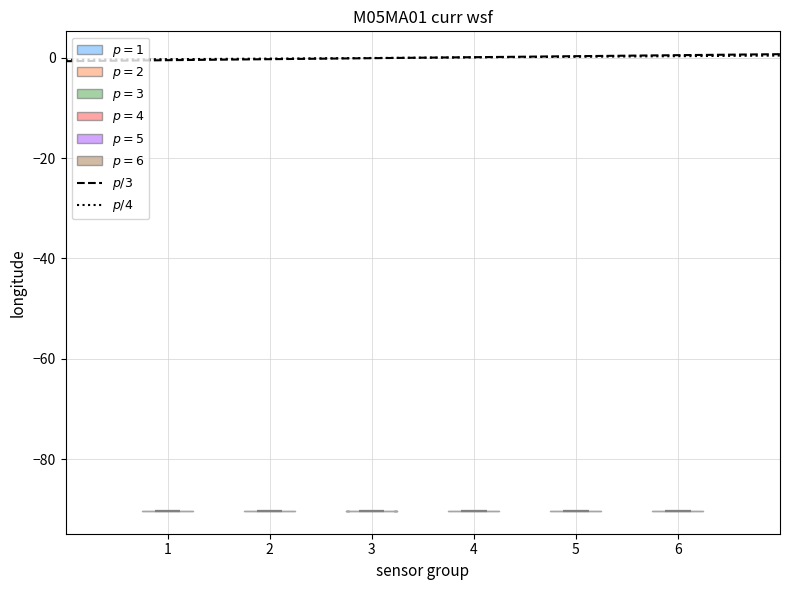

Reading left to right, read every violin against the y-axis: where its median line is, and the lowest and highest points it reaches. The values are not printed on the chart, so give them approximately, as read against the axis.

1: median line -90, lowest point -90, highest point -90
2: median line -90, lowest point -90, highest point -90
3: median line -90, lowest point -90, highest point -90
4: median line -90, lowest point -90, highest point -90
5: median line -90, lowest point -90, highest point -90
6: median line -90, lowest point -90, highest point -90